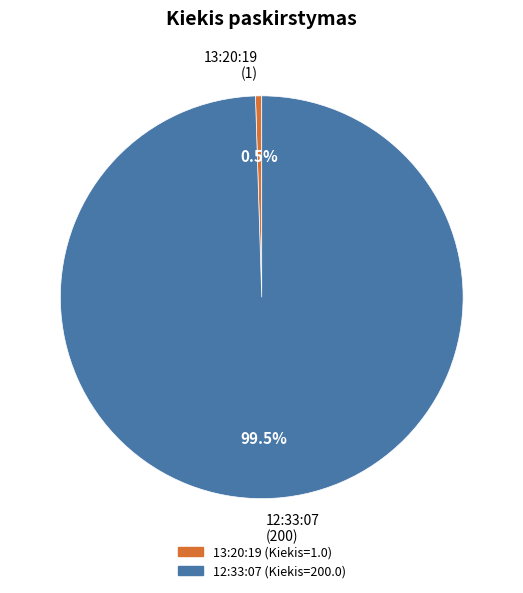

What is the smallest slice in the pie chart?

13:20:19